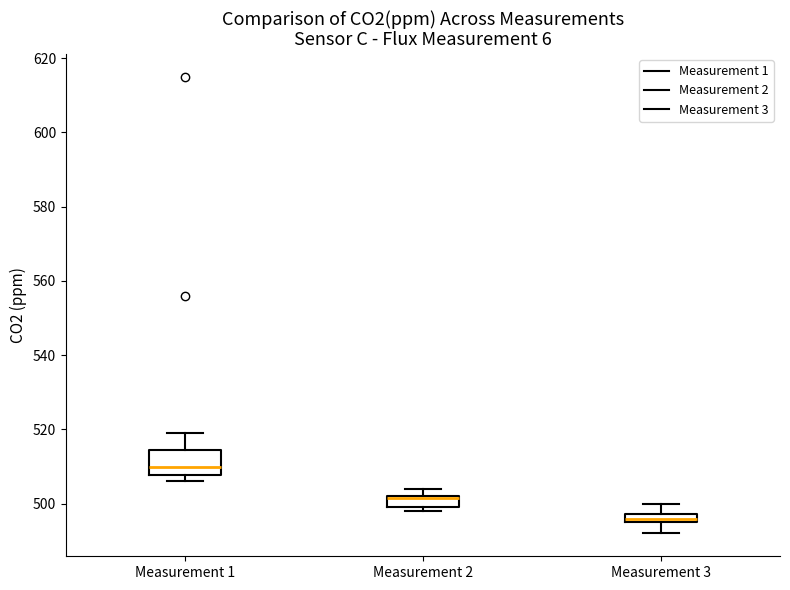

Where is the upper edge of the box for Measurement 2 on the y-axis? The values are not printed on the chart, so give them approximately, as read against the axis.

502